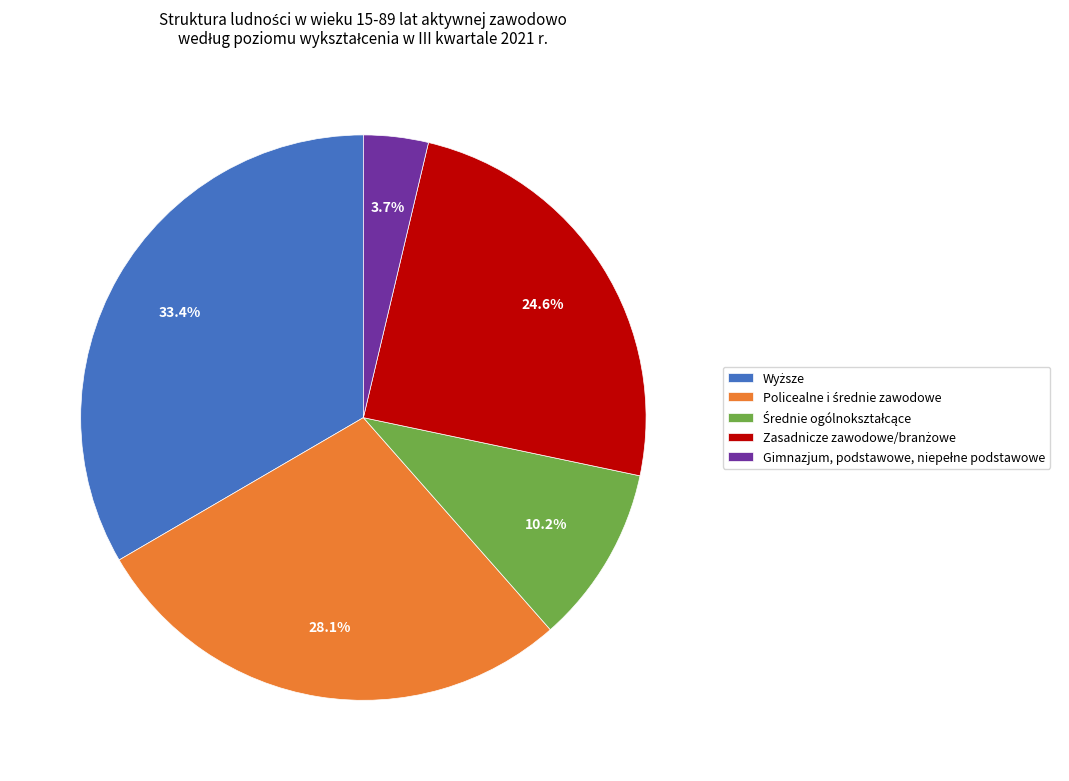

Is there a majority slice in this chart?

No